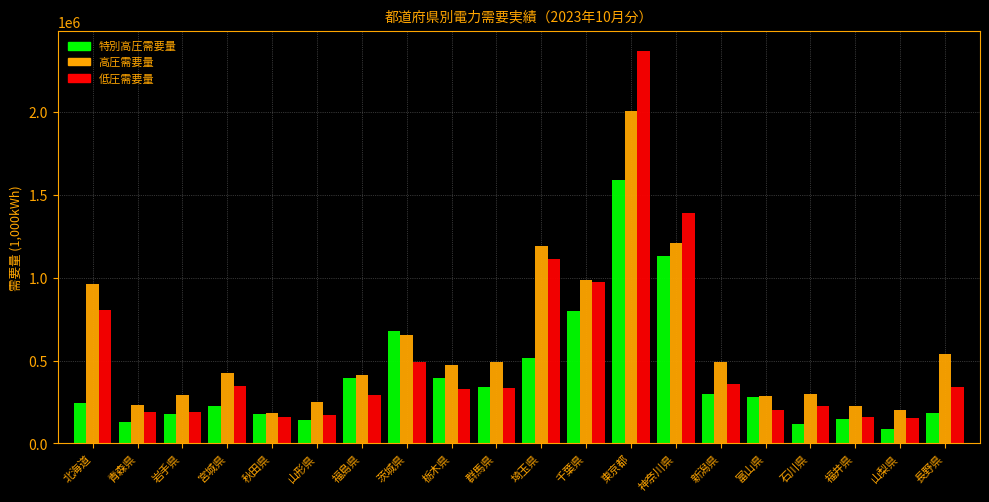

At which category does the chart reach its peak across all series?

東京都